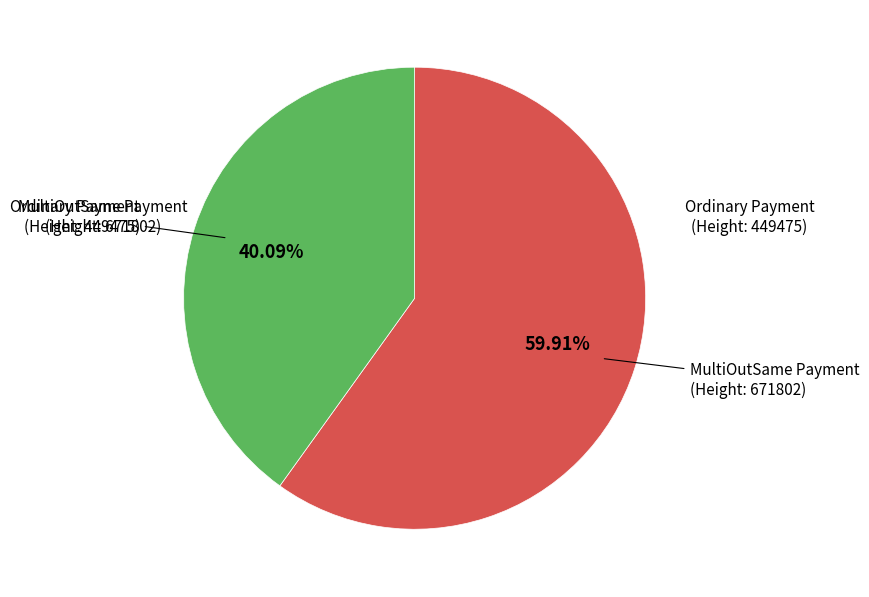

To the nearest percent, what is the difference between the largest and smallest slice percentages?

20%